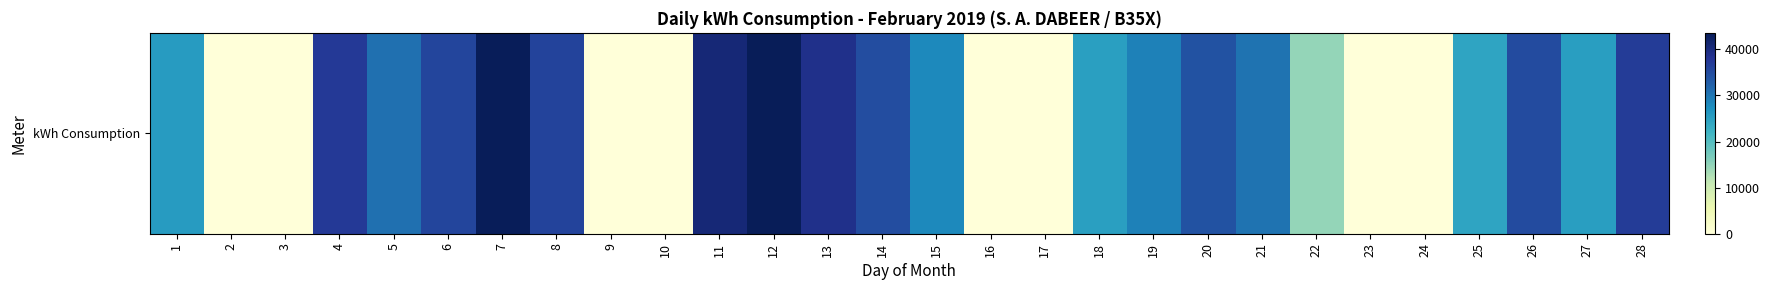

How many positive values are there?

22